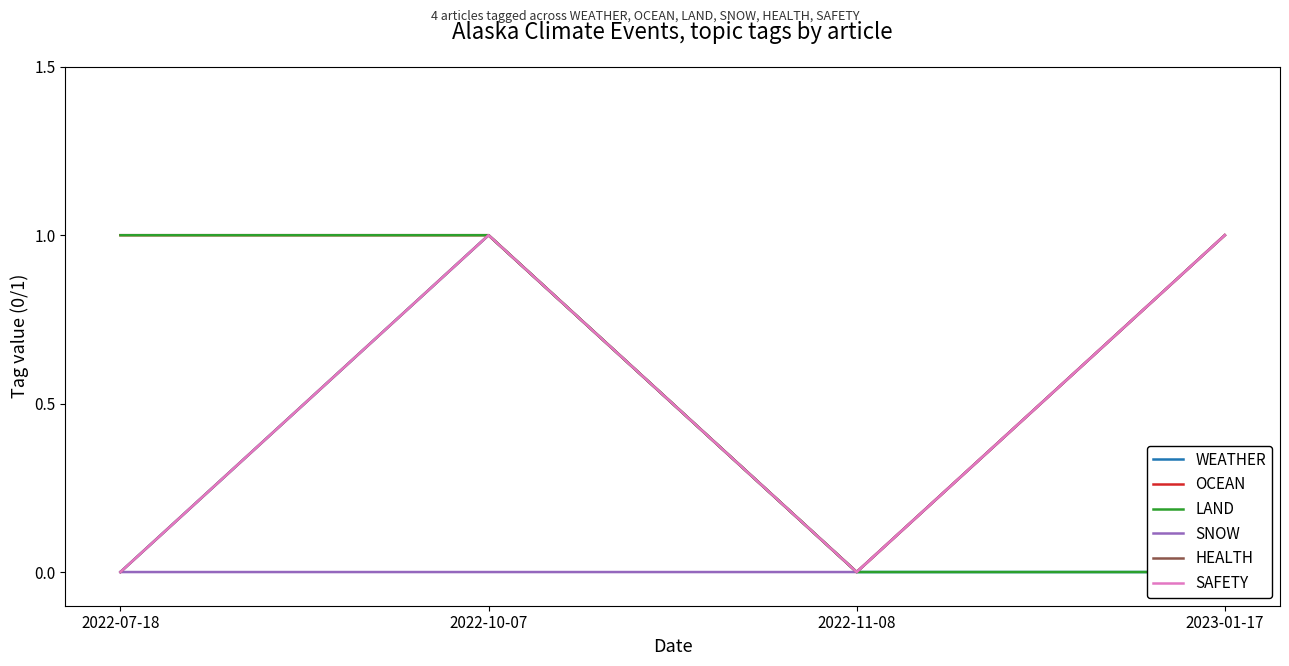

Where is WEATHER nearest to the value 0?

2022-07-18